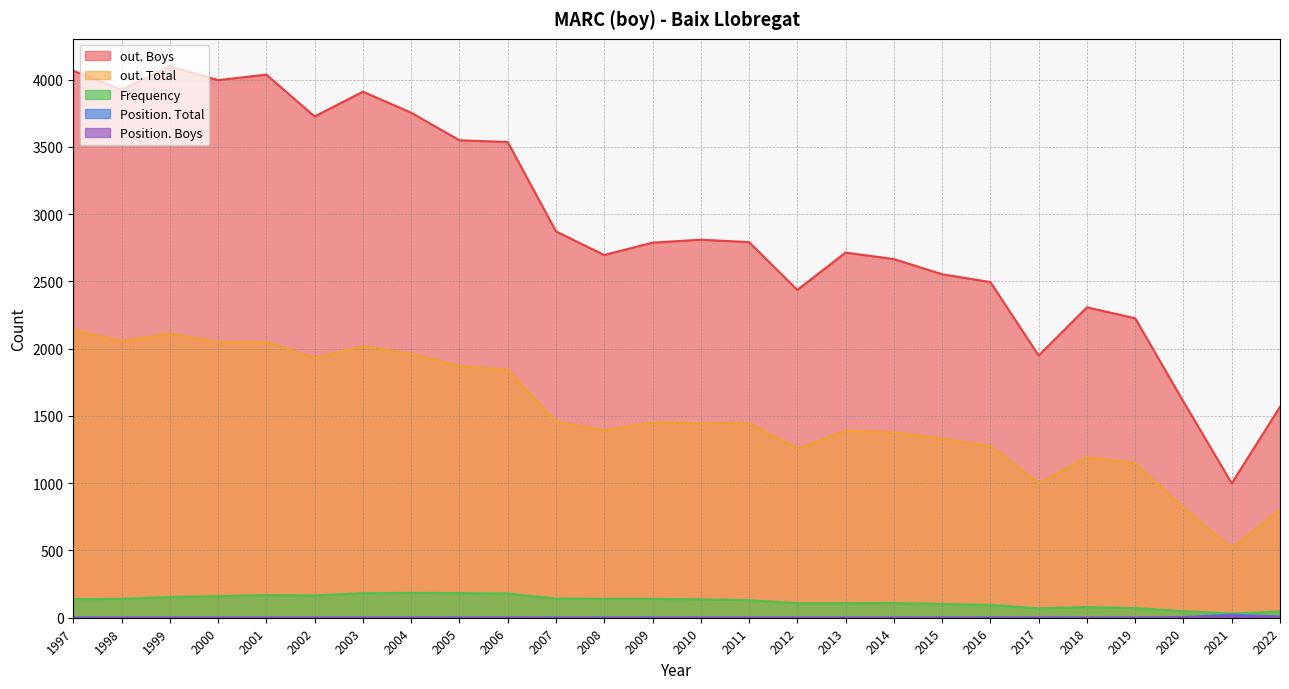

What are all the series names shown in the legend?

Frequency, Position. Total, Position. Boys, out. Total, out. Boys